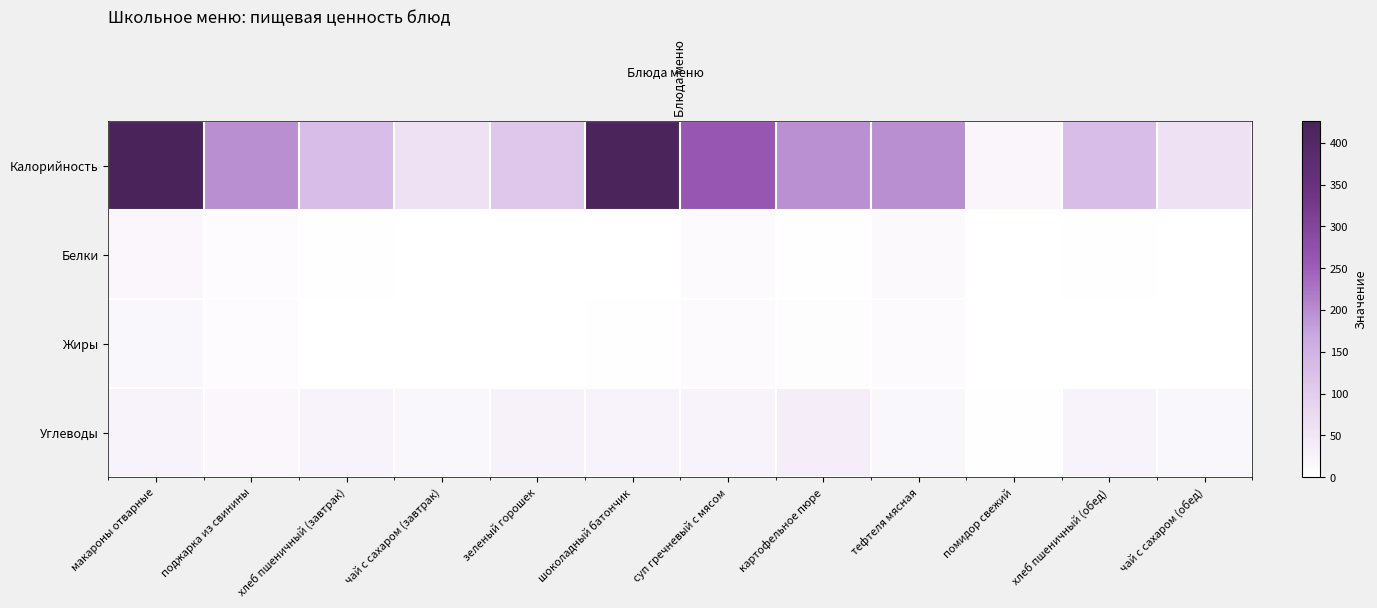

What is the total value across all series at суп гречневый с мясом?

309